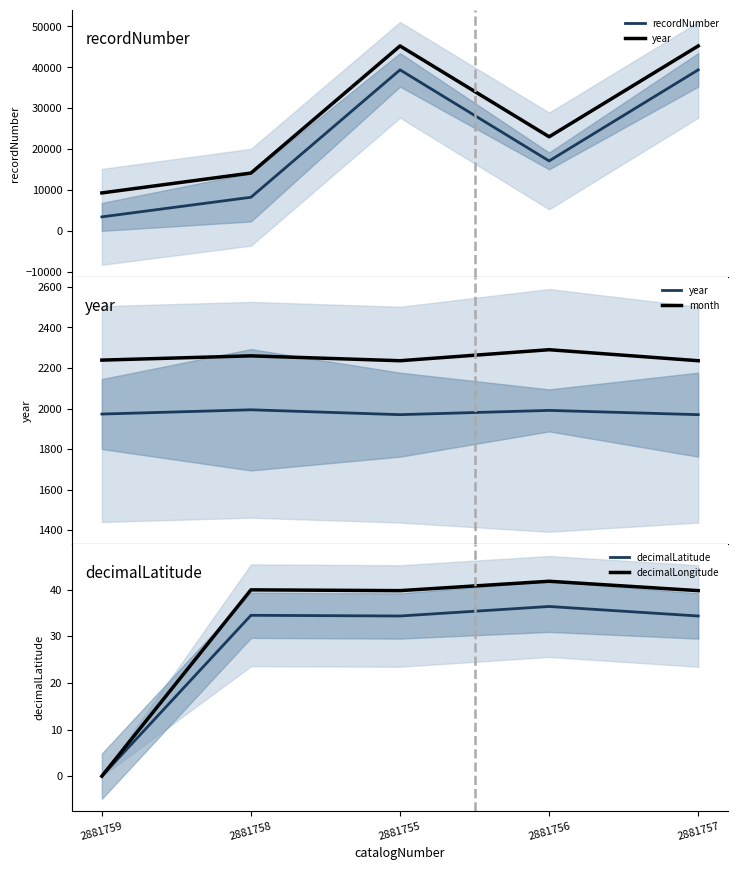

What is the value of the month point at the 4th from the left?

2290.1